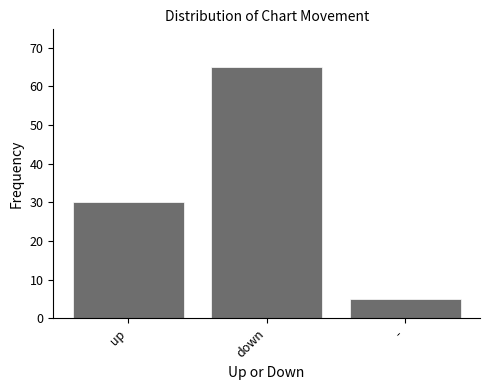

The value at - is 9. True or false?

False